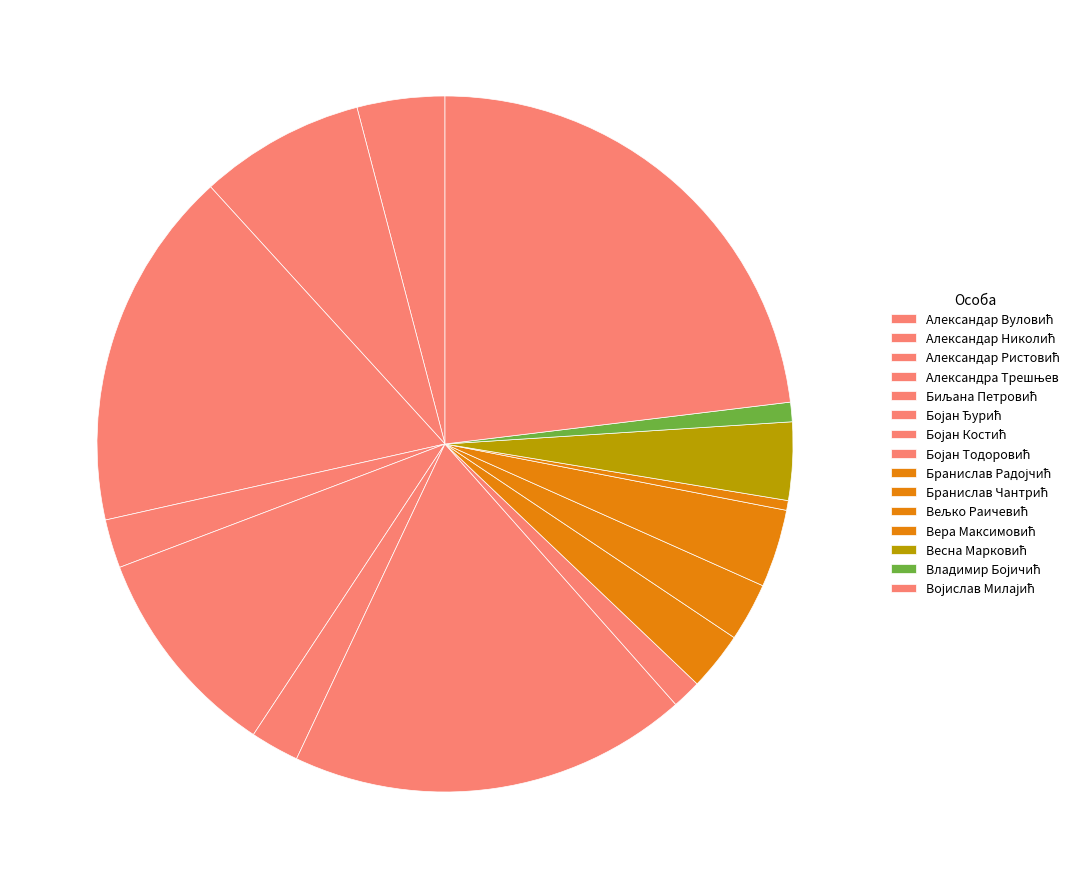

True or false: Весна Марковић accounts for 1% of the total.

False